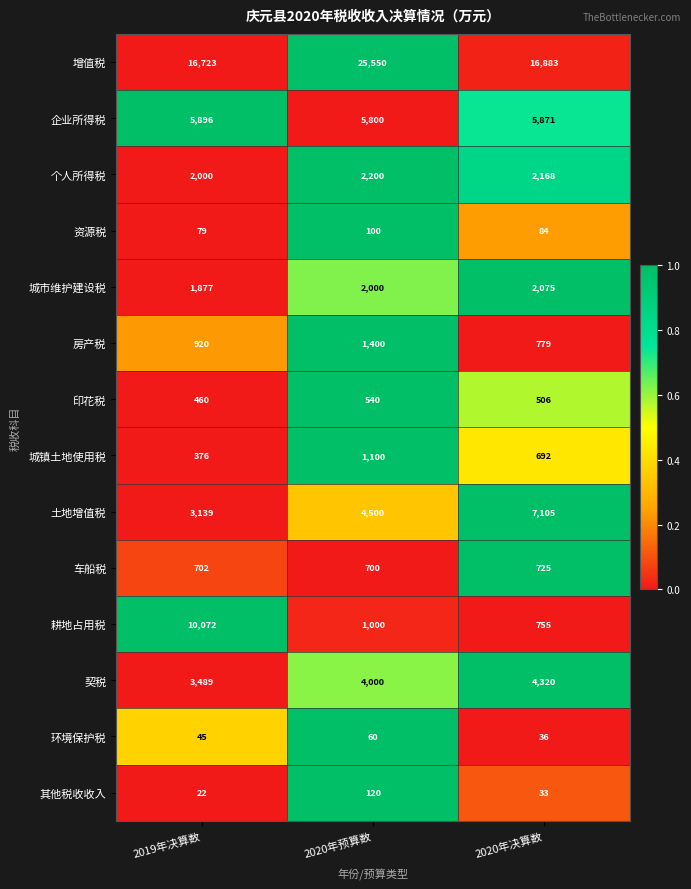

Which series has the widest spread of values?

耕地占用税